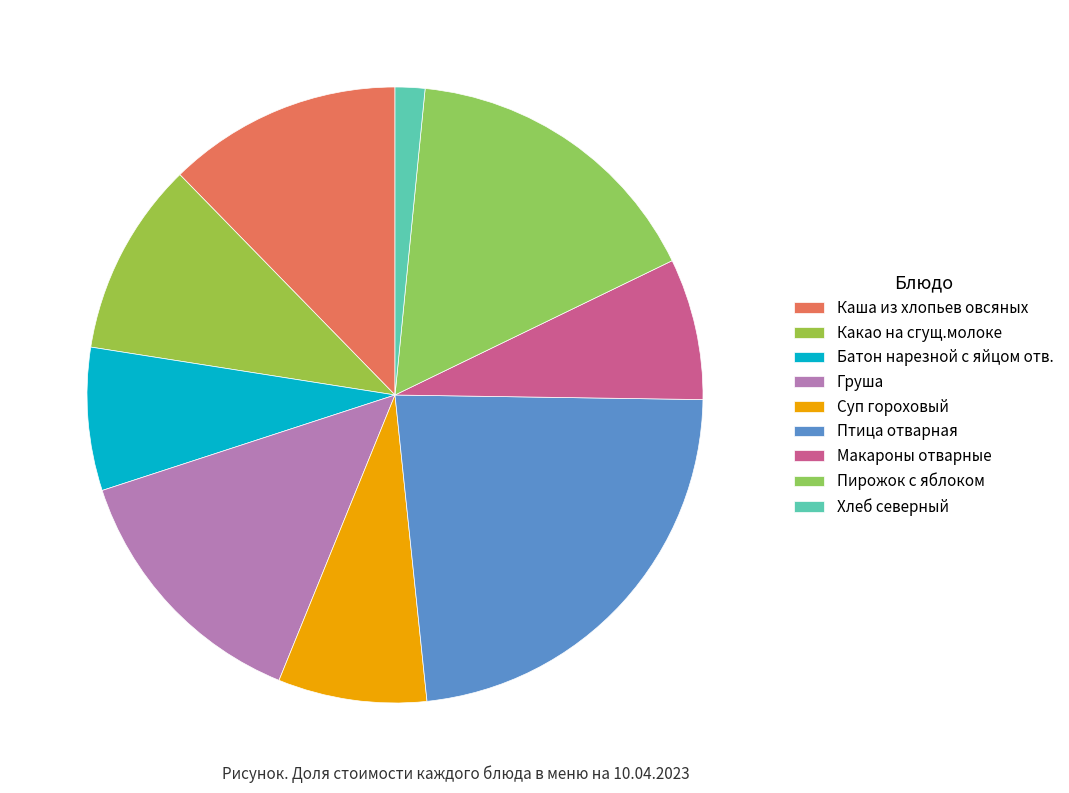

Is the sum of Батон нарезной с яйцом отв. and Суп гороховый greater than half?

No